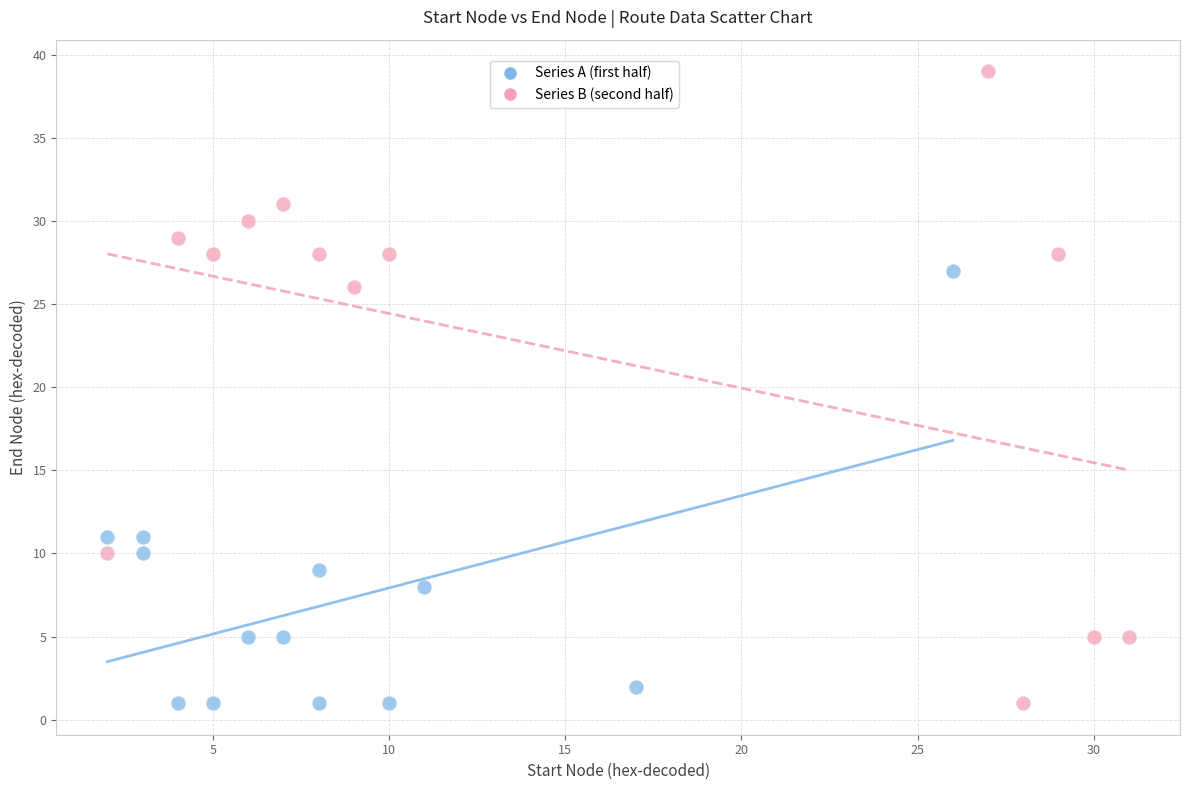

What are all the series names shown in the legend?

Series A (first half), Series B (second half)